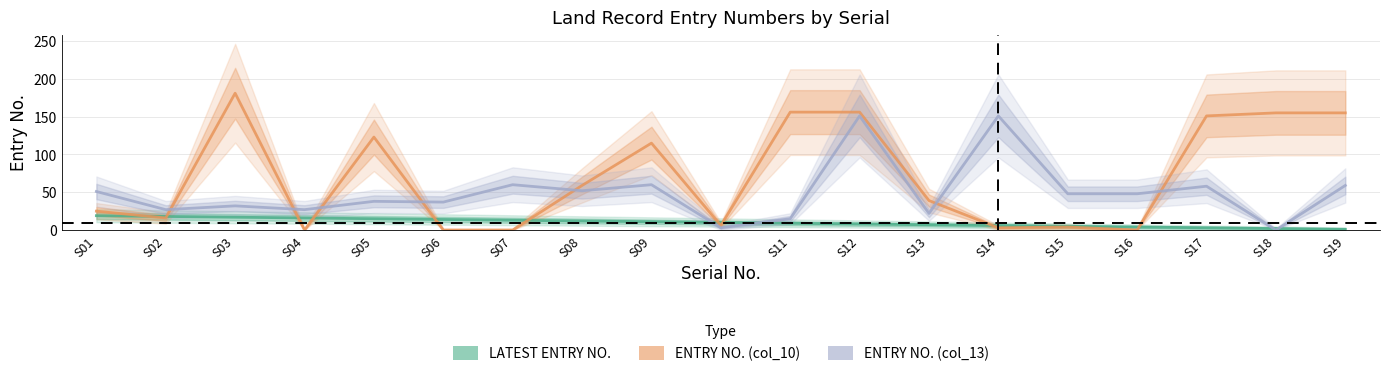

Reading left to right, transcribe all the data shown in this chart.

LATEST ENTRY NO.: 19	18	17	16	15	14	13	12	11	10	9	8	7	6	5	4	3	2	1
ENTRY NO. (col_10): 25	16	181	0	123	0	0	59	115	6	156	156	39	3	4	0	151	155	155
ENTRY NO. (col_13): 51	27	32	27	38	37	60	52	60	3	15	151	22	151	48	48	58	0	59